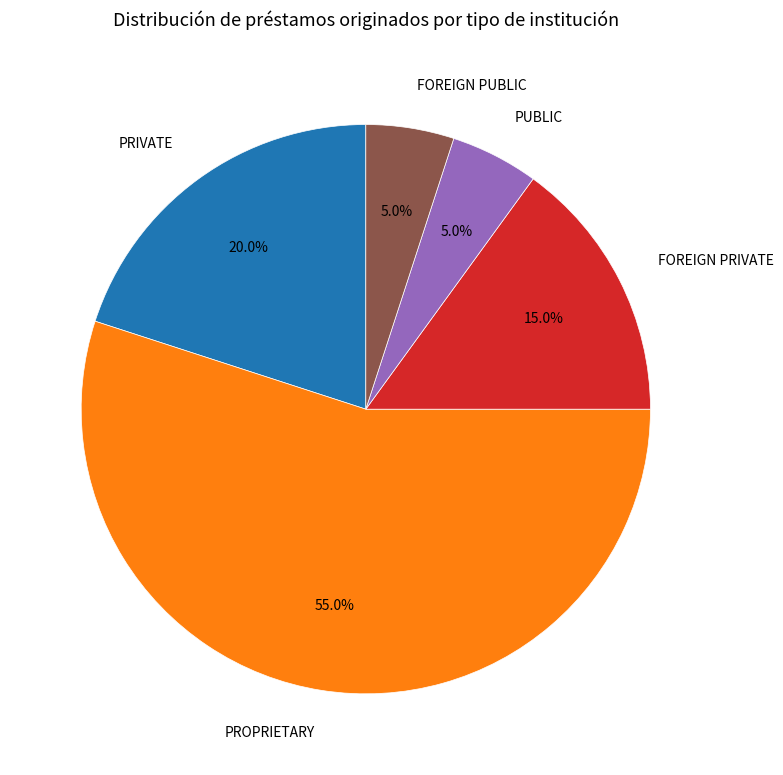

Do FOREIGN PUBLIC and PROPRIETARY together represent more than half of the pie?

Yes